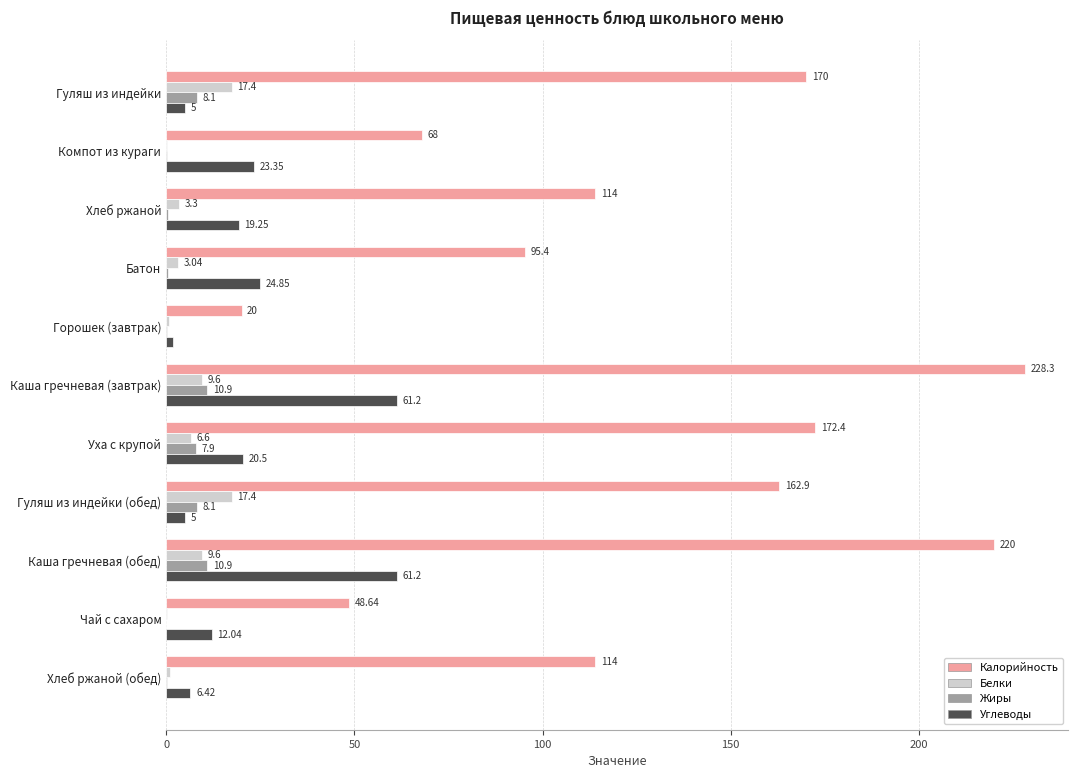

What is the sum of all Жиры values?

47.5